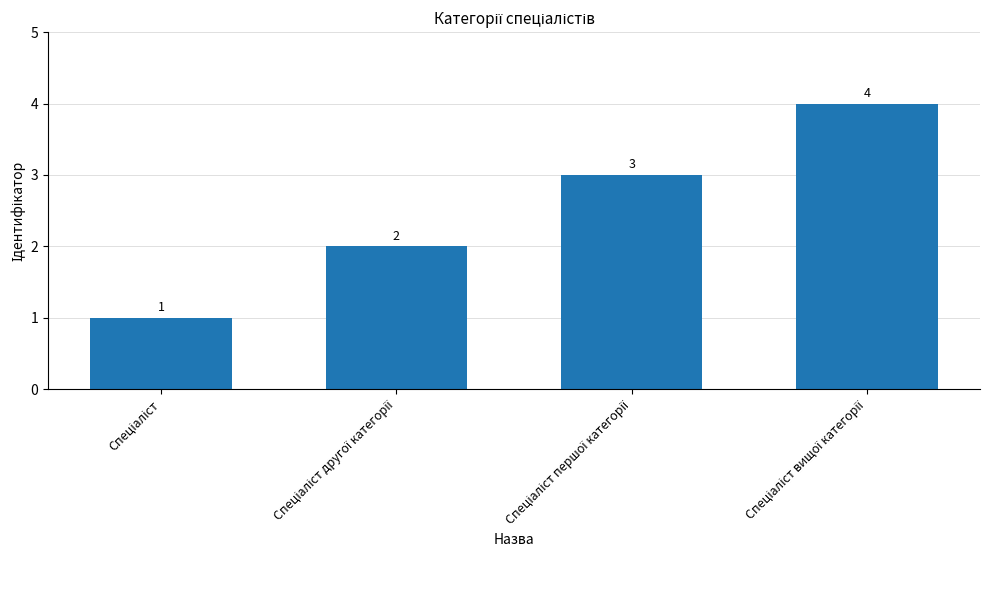

What is the value of the 2nd bar from the left?

2